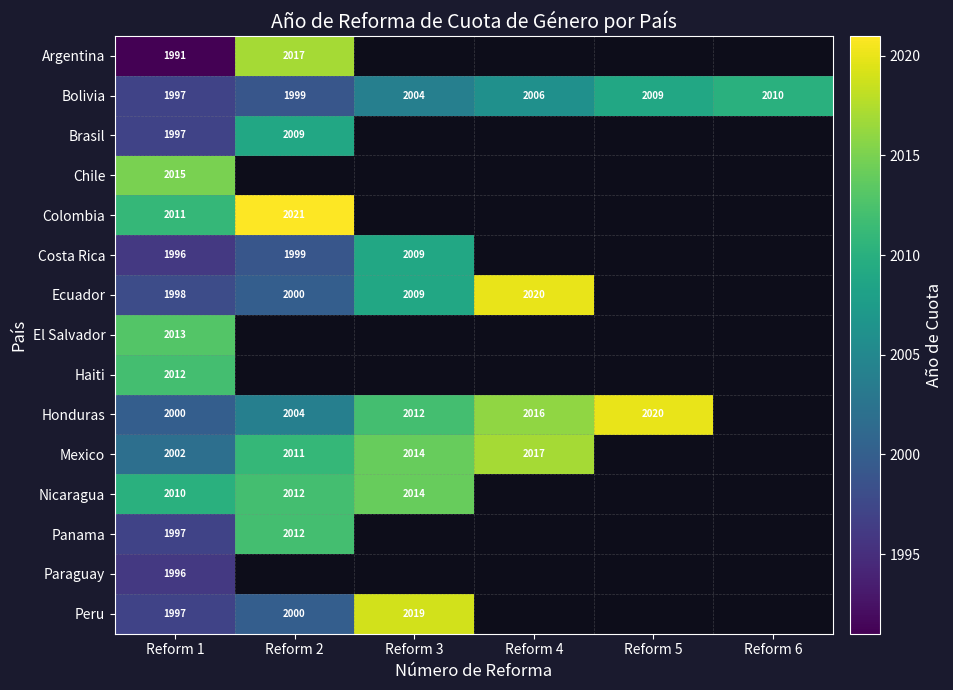

Rank the categories by Bolivia value from lowest to highest.

Reform 1, Reform 2, Reform 3, Reform 4, Reform 5, Reform 6